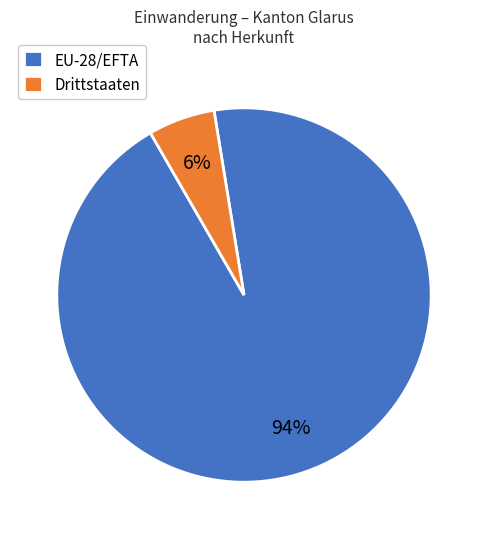

To the nearest percent, what is the difference between the Drittstaaten and EU-28/EFTA slice percentages?

88%